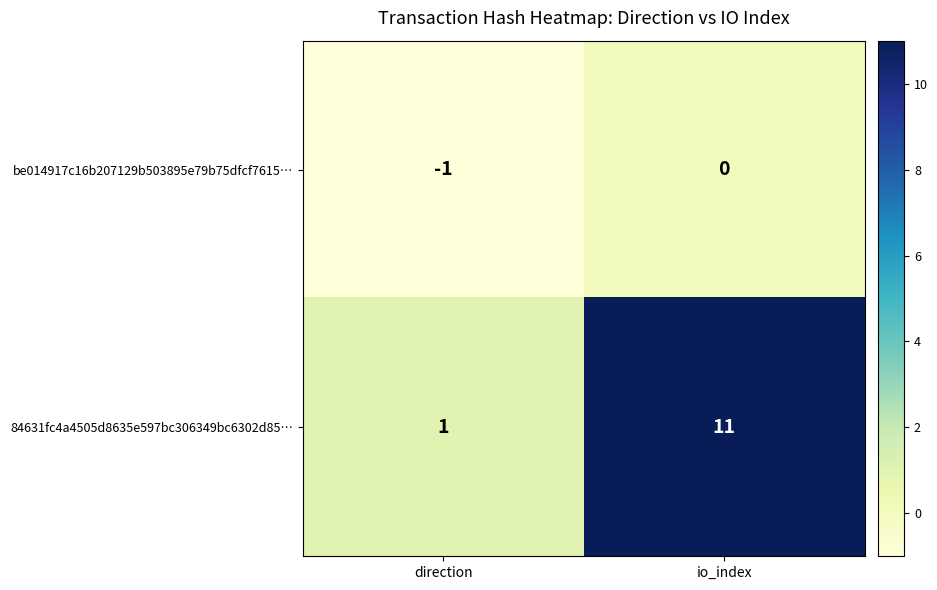

The value of 84631fc4a4505d8635e597bc306349bc6302d85… at io_index is 11. True or false?

True